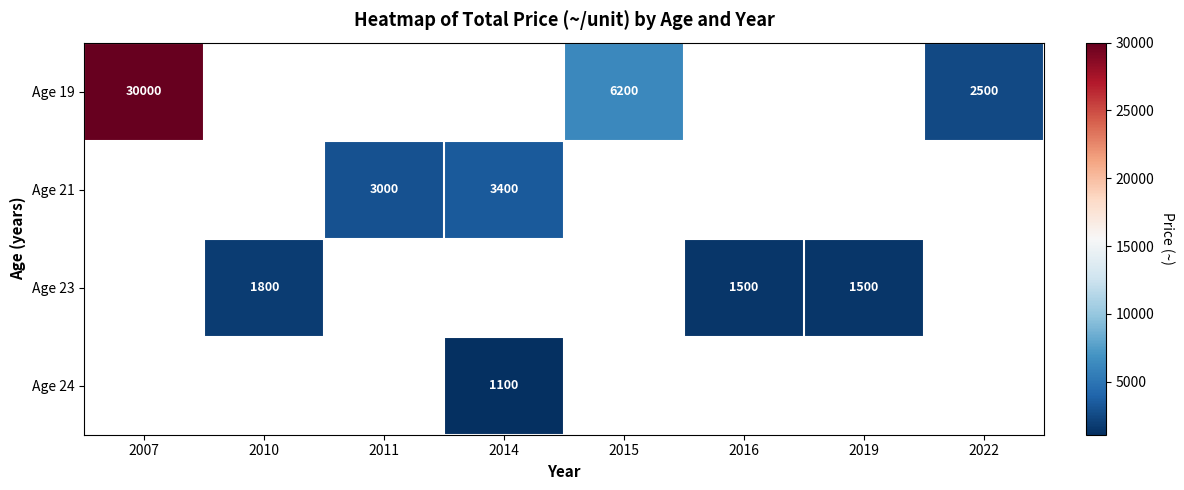

The Age 19 series shows 2500 at 2022. True or false?

True